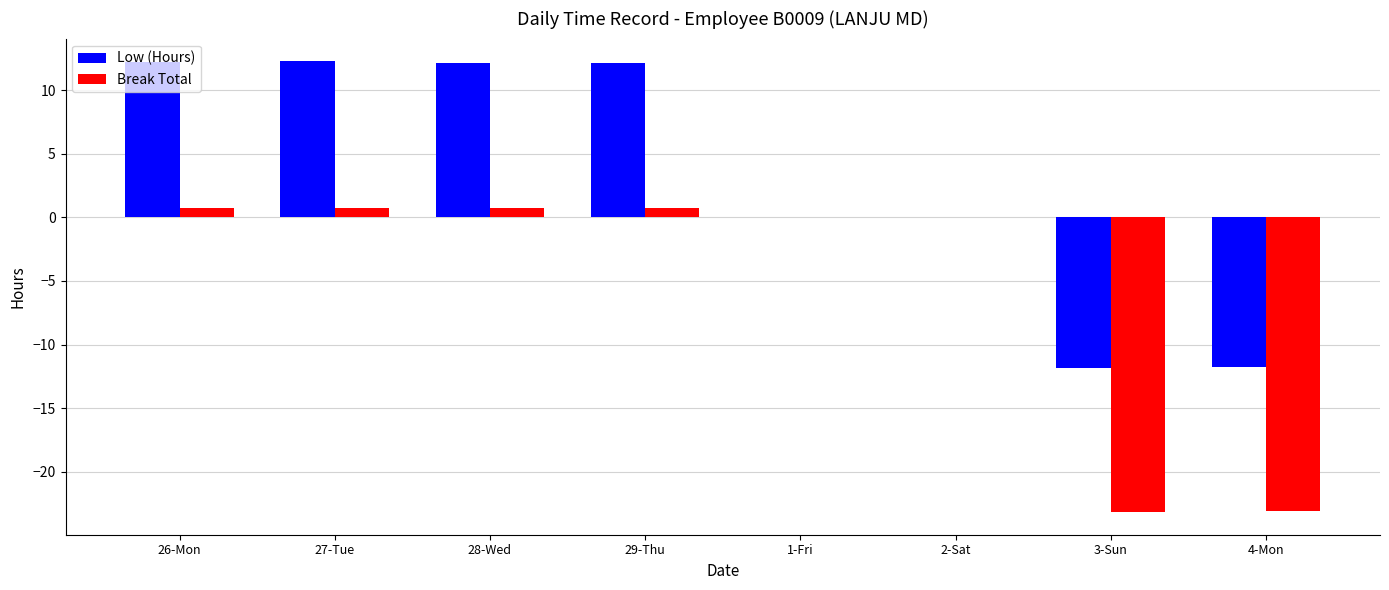

What are all the series names shown in the legend?

Low (Hours), Break Total